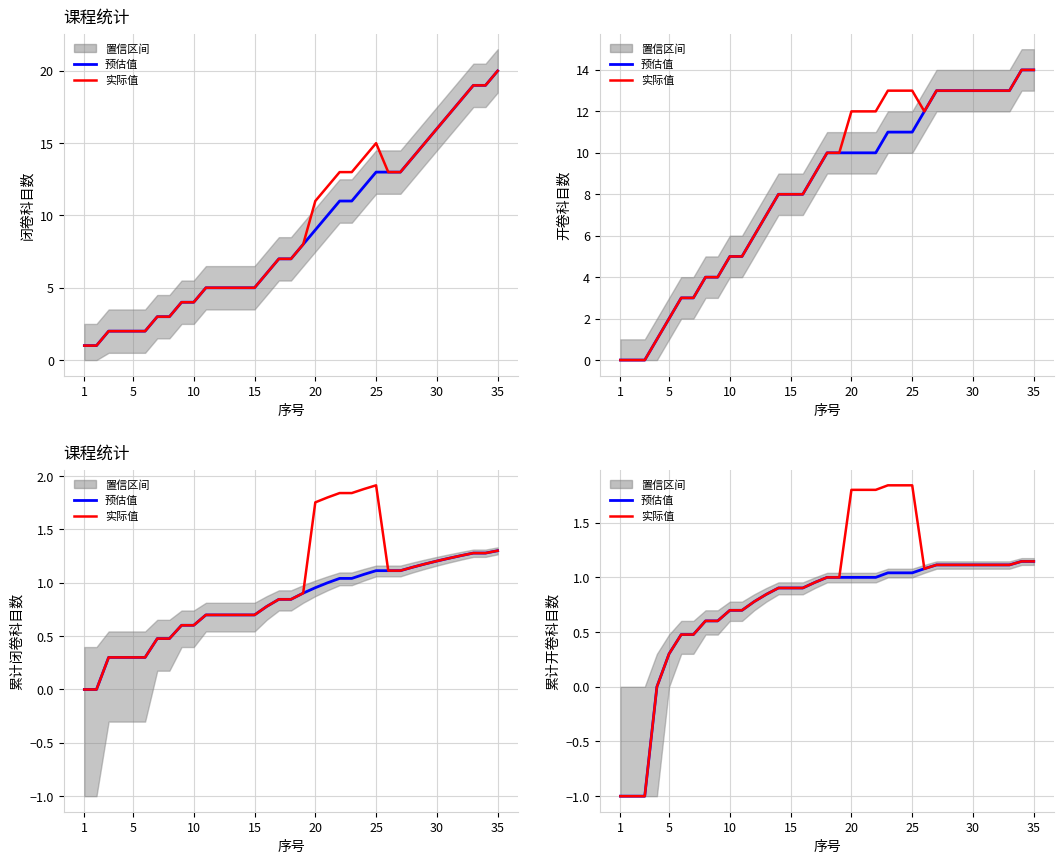

How many values in 预估值 are above zero?

31